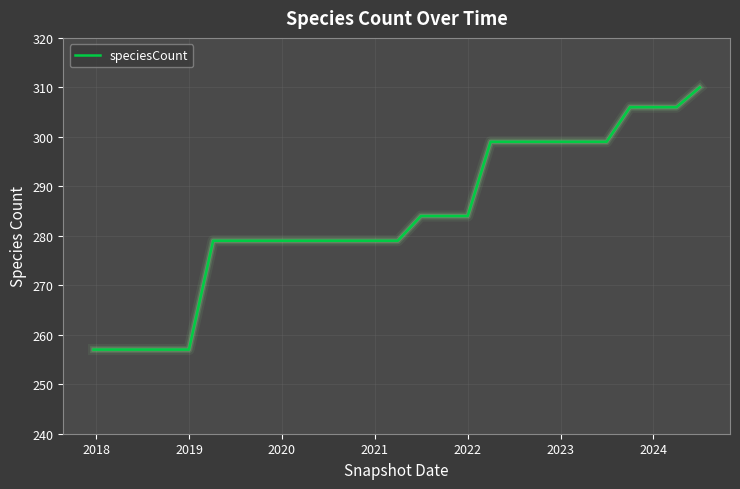

What is the smallest value displayed?

257